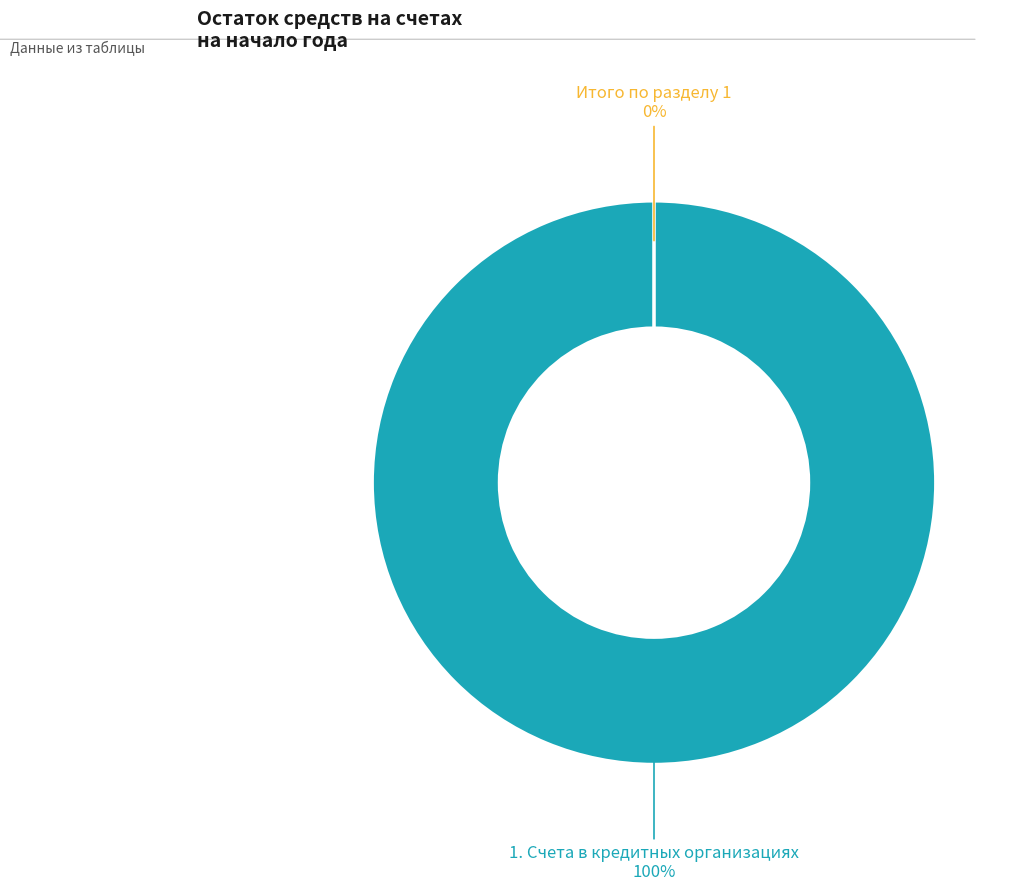

To the nearest percent, what is the combined percentage of 1. Счета в кредитных организациях and Итого по разделу 1?

100%